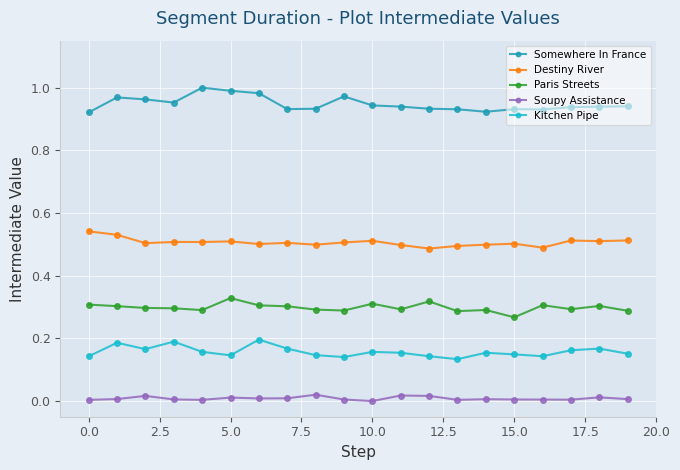

List the series in order of their peak value, highest first.

Somewhere In France, Destiny River, Paris Streets, Kitchen Pipe, Soupy Assistance